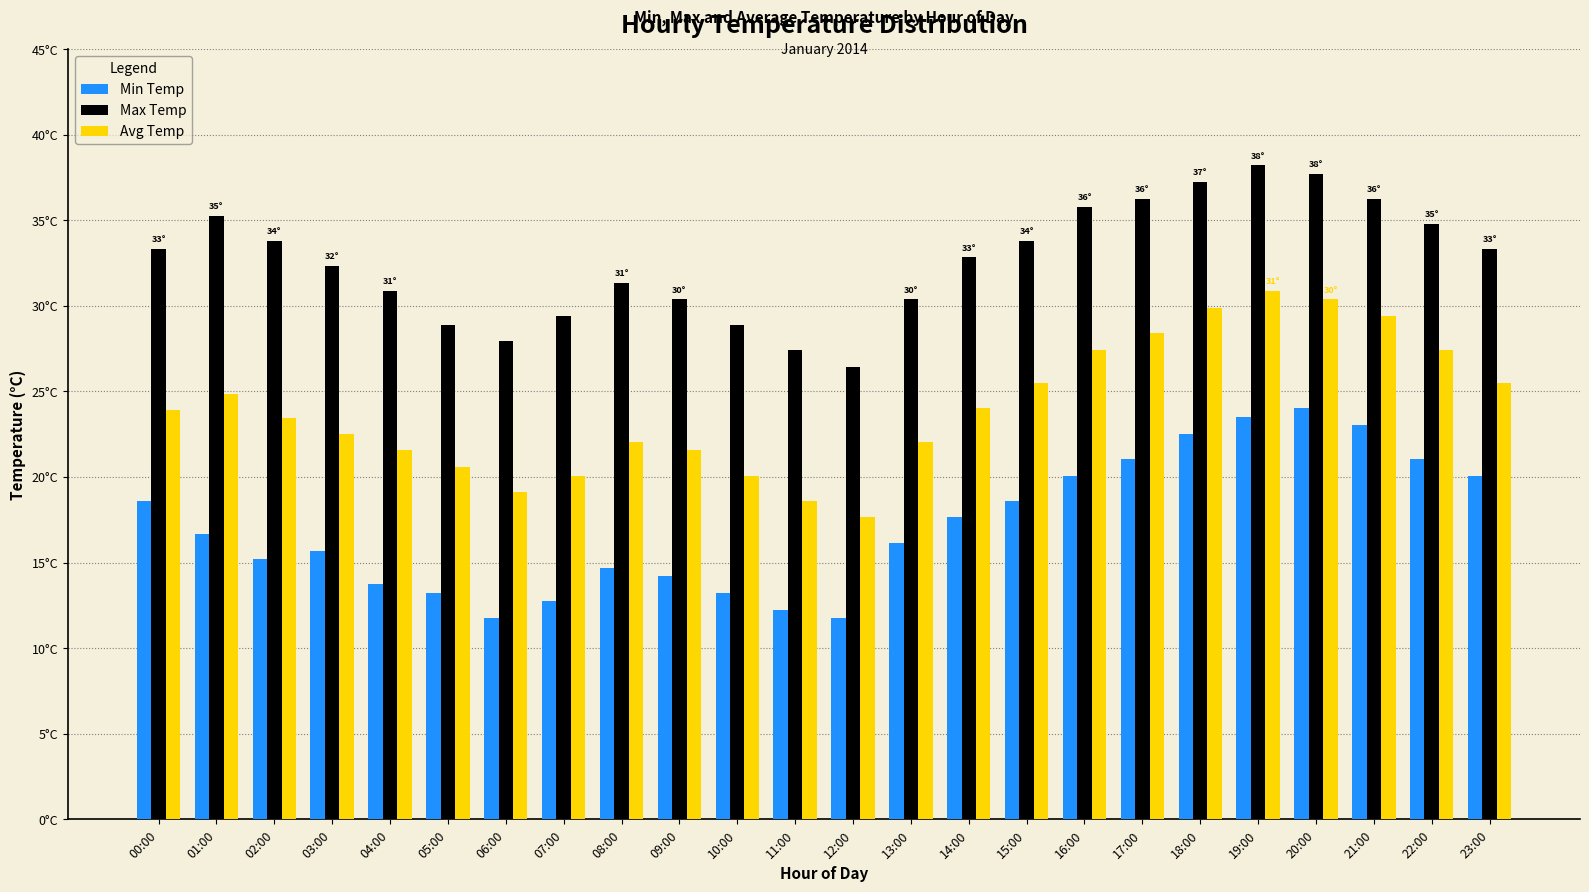

At which category is the sum across all series the highest?

19:00